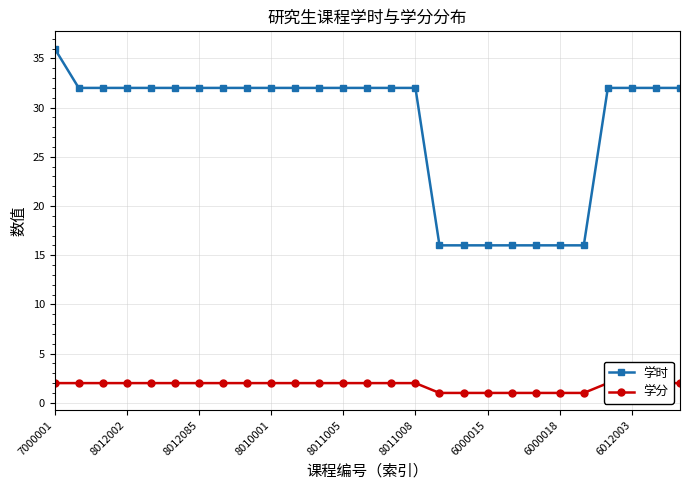

How many series are shown in this chart?

2